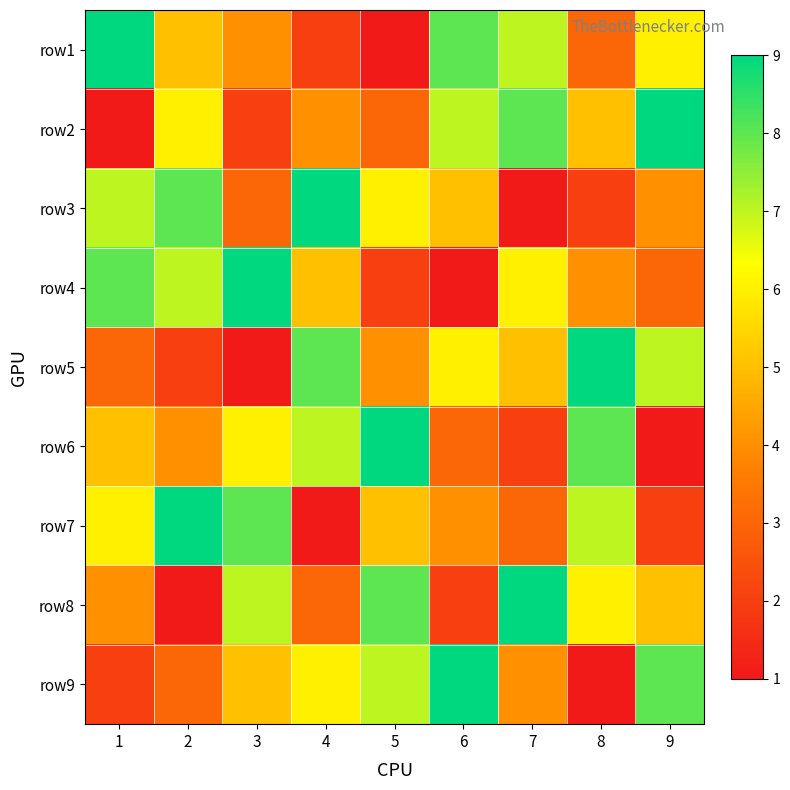

Reading left to right, transcribe all the data shown in this chart.

row1: 1=9	2=5	3=4	4=2	5=1	6=8	7=7	8=3	9=6
row2: 1=1	2=6	3=2	4=4	5=3	6=7	7=8	8=5	9=9
row3: 1=7	2=8	3=3	4=9	5=6	6=5	7=1	8=2	9=4
row4: 1=8	2=7	3=9	4=5	5=2	6=1	7=6	8=4	9=3
row5: 1=3	2=2	3=1	4=8	5=4	6=6	7=5	8=9	9=7
row6: 1=5	2=4	3=6	4=7	5=9	6=3	7=2	8=8	9=1
row7: 1=6	2=9	3=8	4=1	5=5	6=4	7=3	8=7	9=2
row8: 1=4	2=1	3=7	4=3	5=8	6=2	7=9	8=6	9=5
row9: 1=2	2=3	3=5	4=6	5=7	6=9	7=4	8=1	9=8